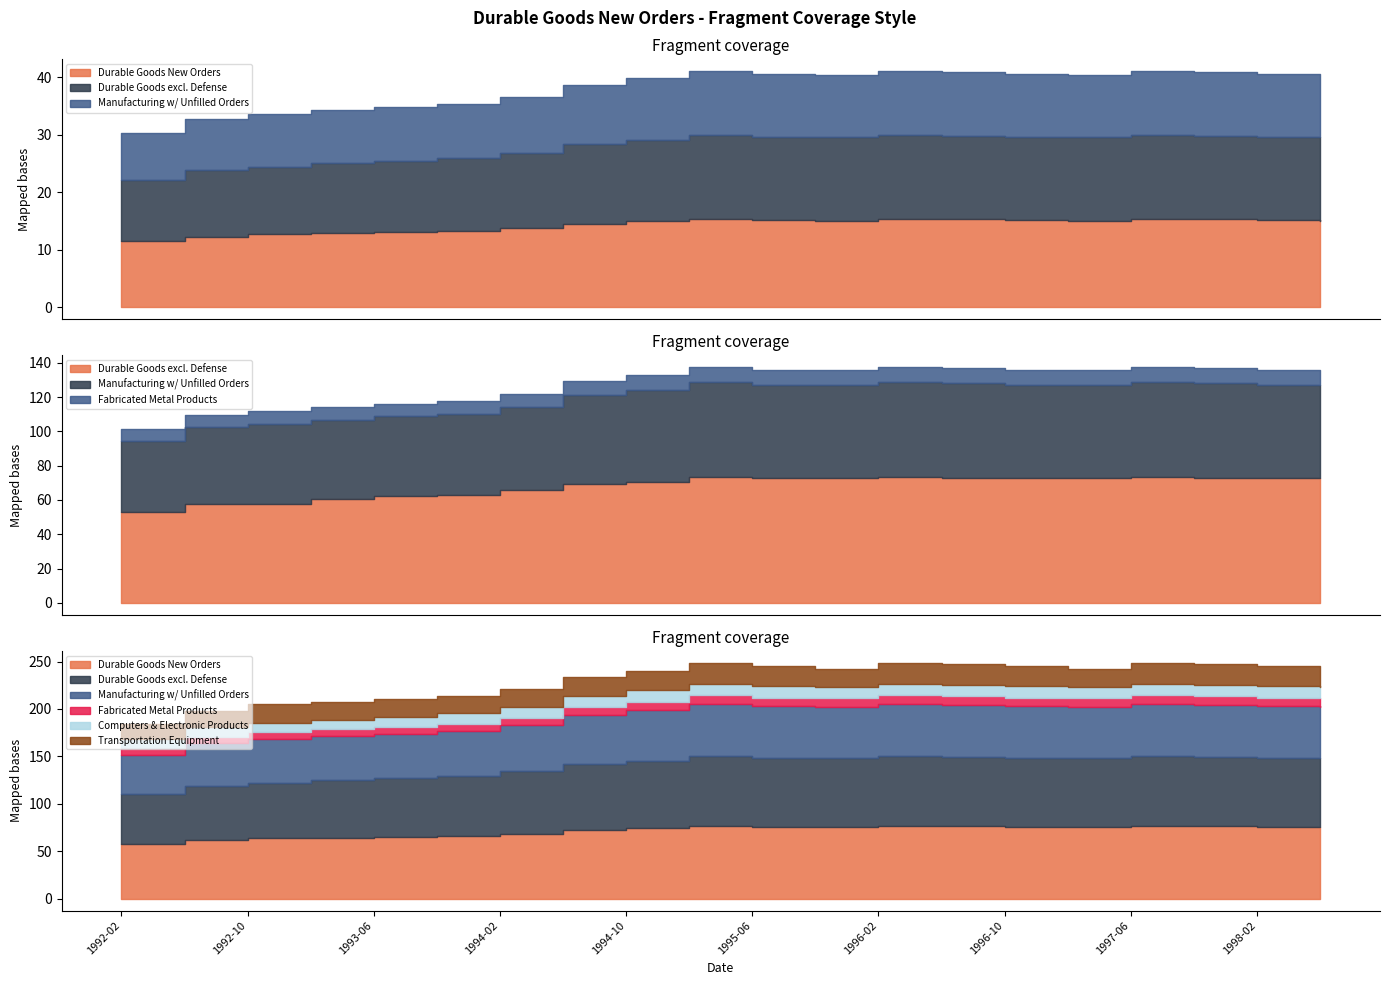

What is the label of the 15th point from the right?

1993-10